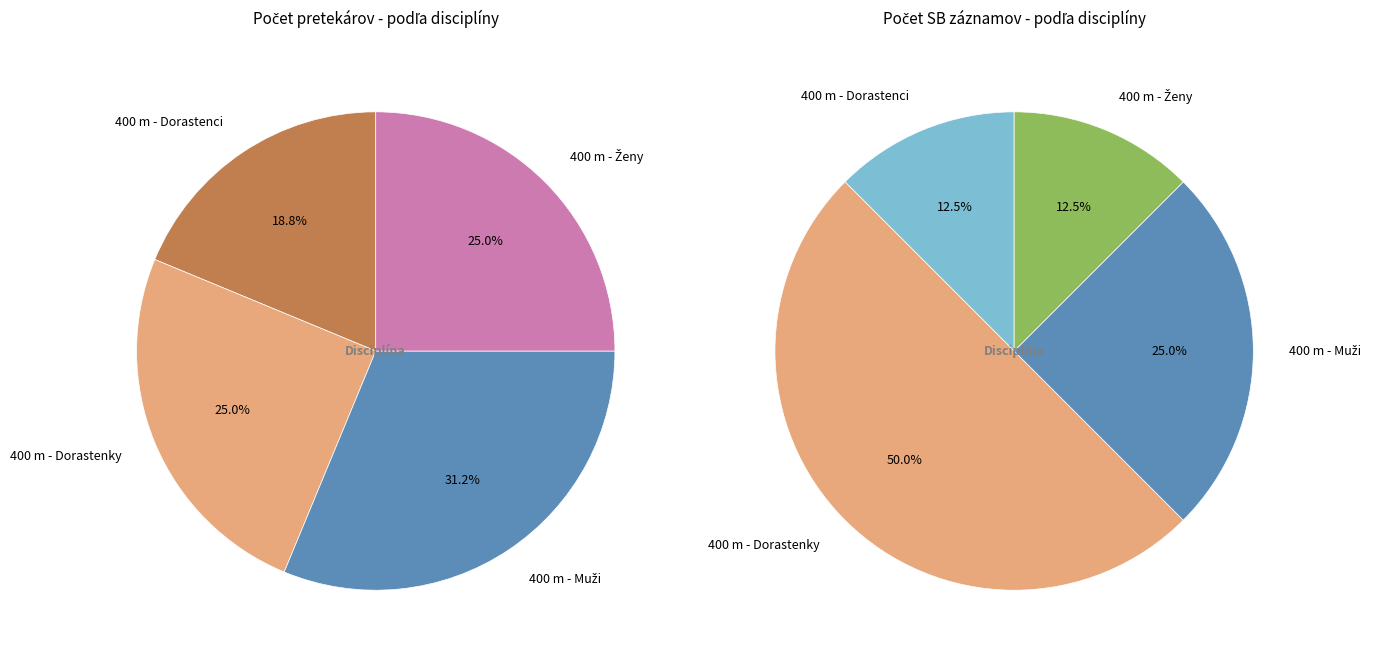

To the nearest percent, what is the combined percentage of 400 m - Ženy and 400 m - Dorastenci?

44%